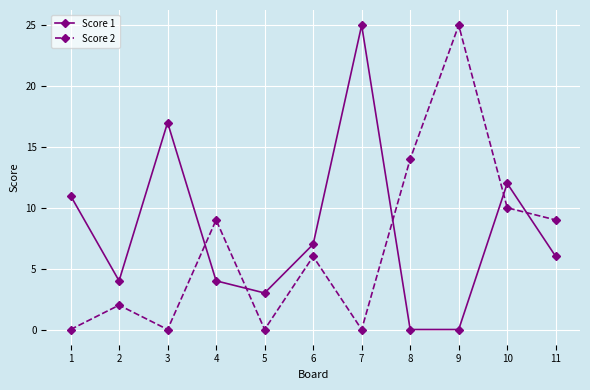

What is the value of the Score 2 point at the 4th from the left?

9